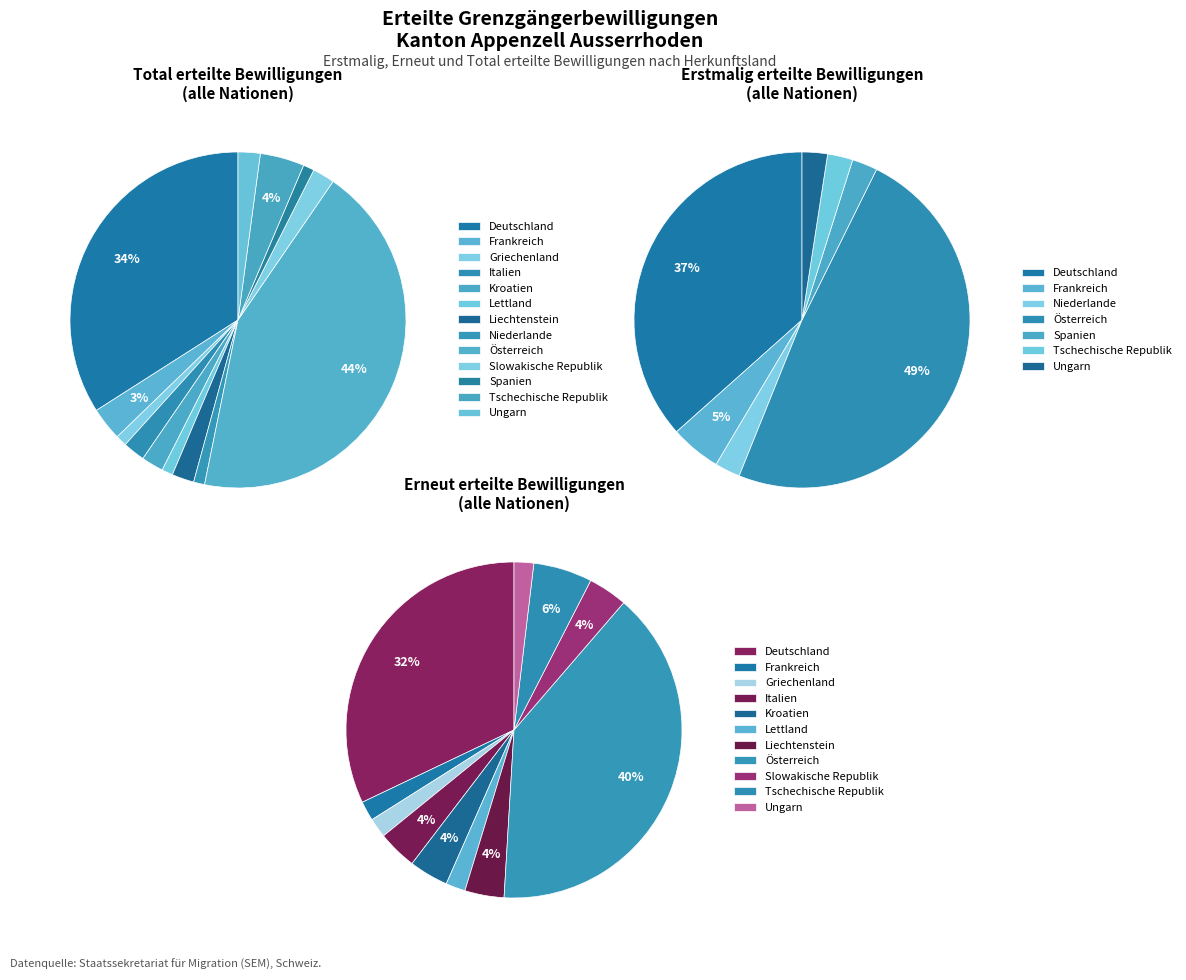

Which slice is the largest?

Österreich